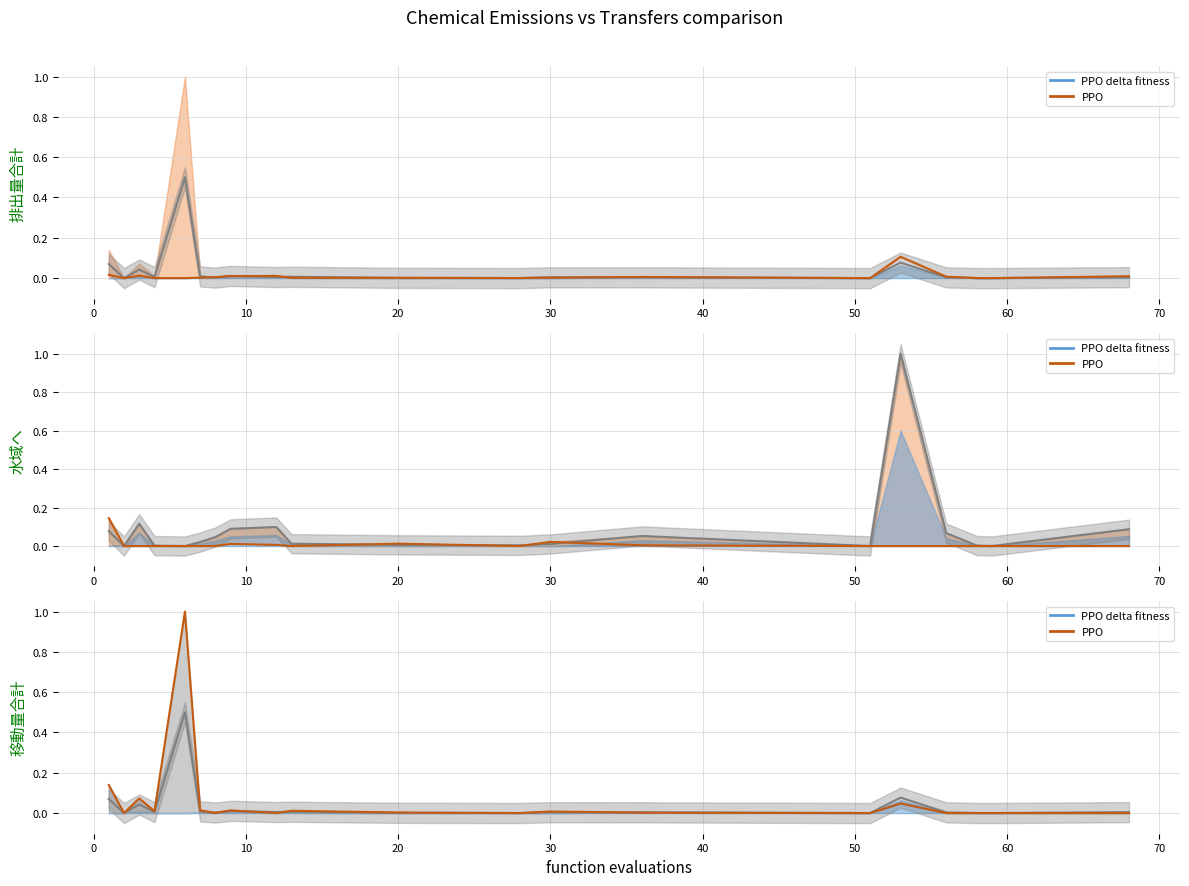

What is the total value across all series at 6?

1.5